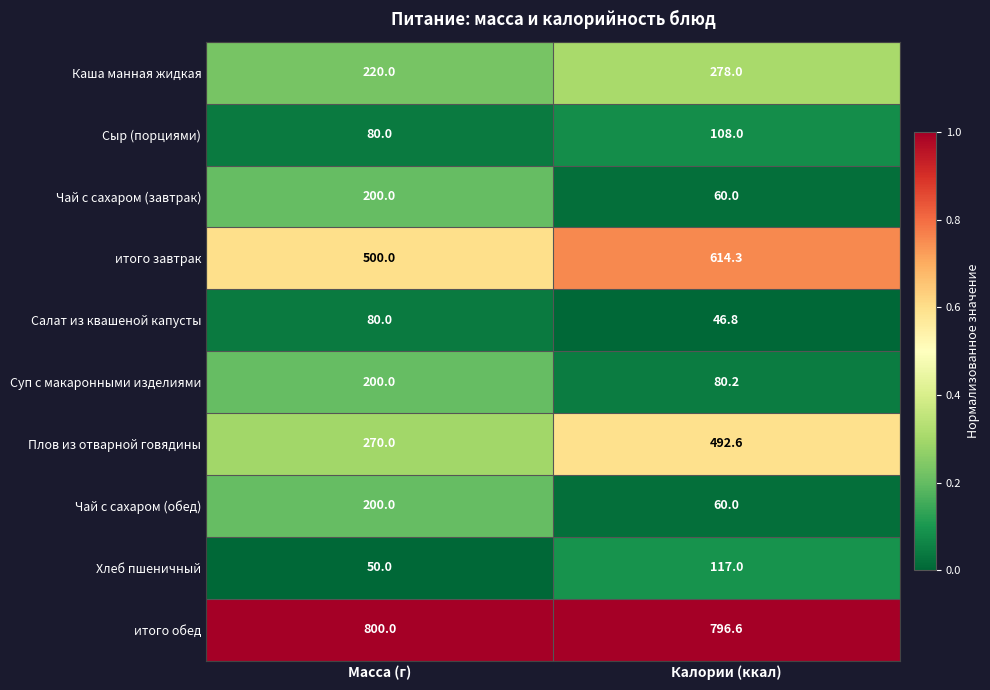

True or false: итого завтрак has a value of 500.0 at Масса (г).

True